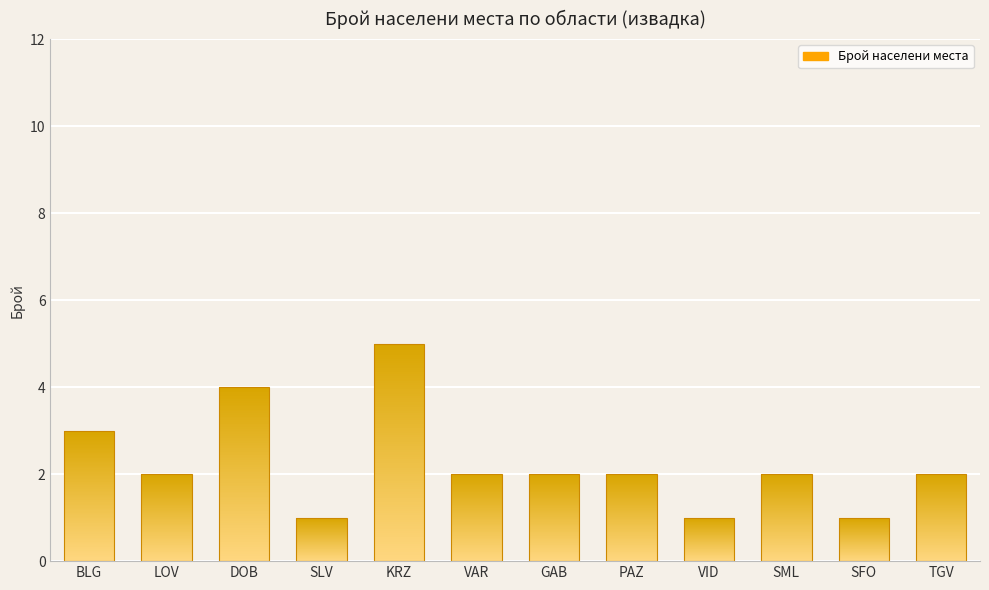

The value at KRZ is 7. True or false?

False